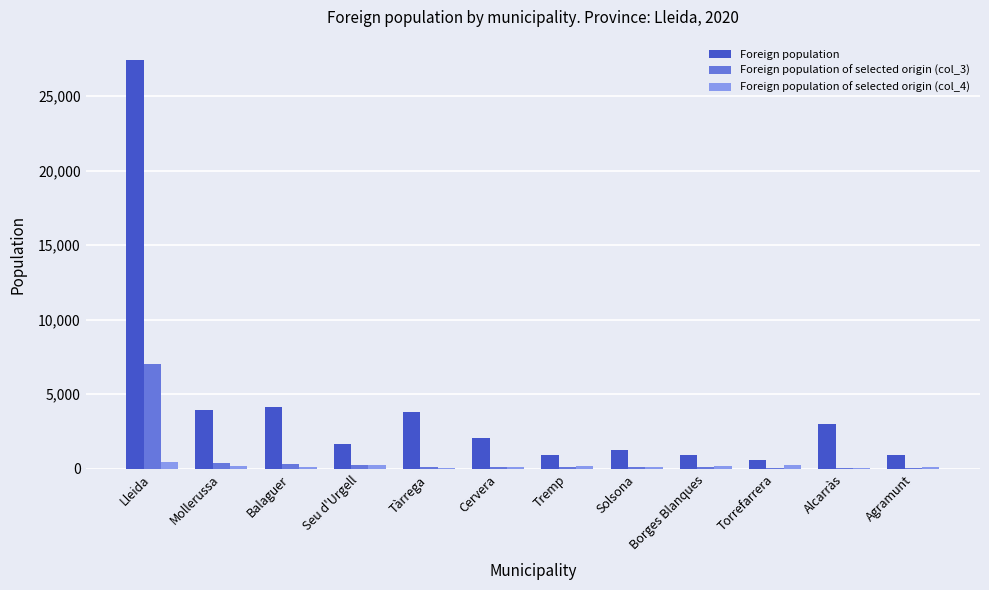

Which series changed the most between Balaguer and Tremp?

Foreign population